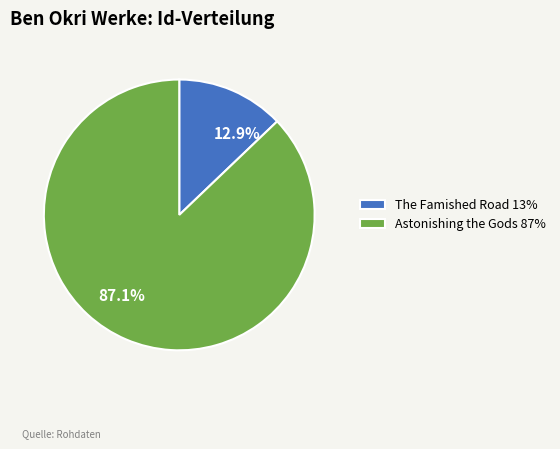

To the nearest percent, what is the difference between the largest and smallest slice percentages?

74%